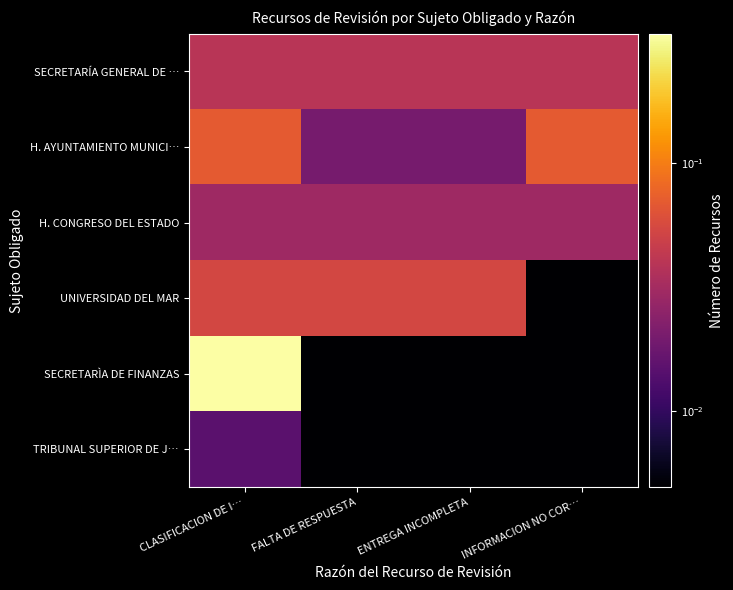

Between CLASIFICACION DE I… and INFORMACION NO COR…, which series saw the biggest shift?

SECRETARÌA DE FINANZAS